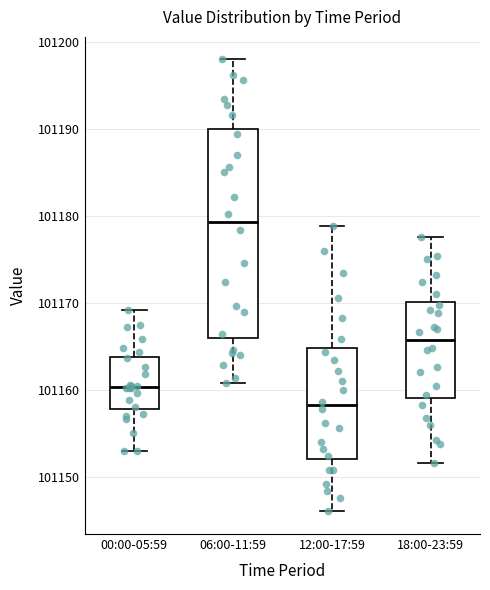

Reading left to right, transcribe this box plot: for each box, give where its median line is, the range the box spans, and where its two whiskers end, as read against the y-axis. The values are not printed on the chart, so give them approximately, as read against the axis.

00:00-05:59: median 101160, box 101158 to 101164, whiskers 101153 to 101169
06:00-11:59: median 101179, box 101166 to 101190, whiskers 101161 to 101198
12:00-17:59: median 101158, box 101152 to 101165, whiskers 101146 to 101179
18:00-23:59: median 101166, box 101159 to 101170, whiskers 101152 to 101178